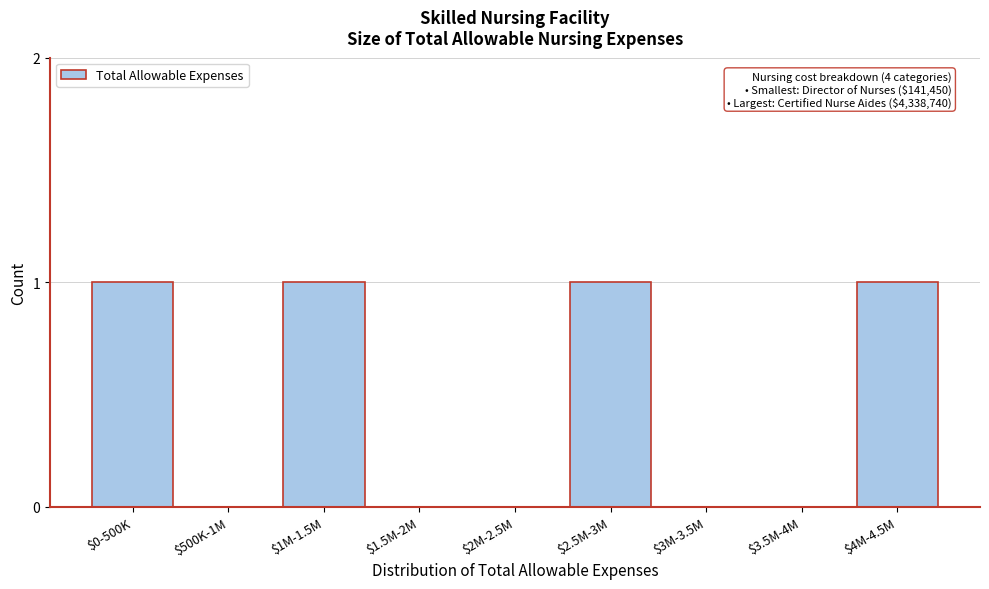

What is the sum of all values?

4